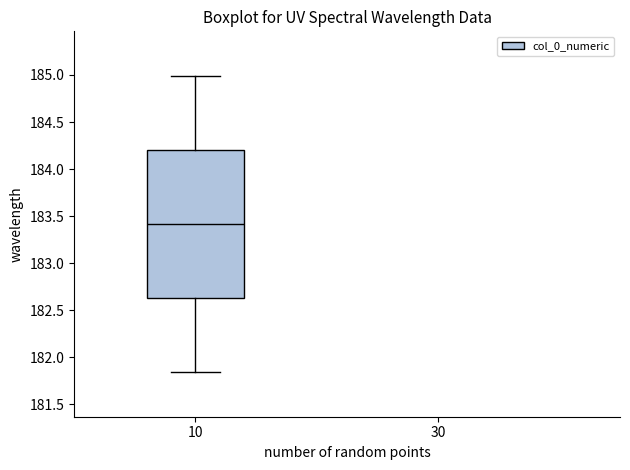

Where does the upper whisker of the box at x = 10 end on the y-axis? The values are not printed on the chart, so give them approximately, as read against the axis.

185.00